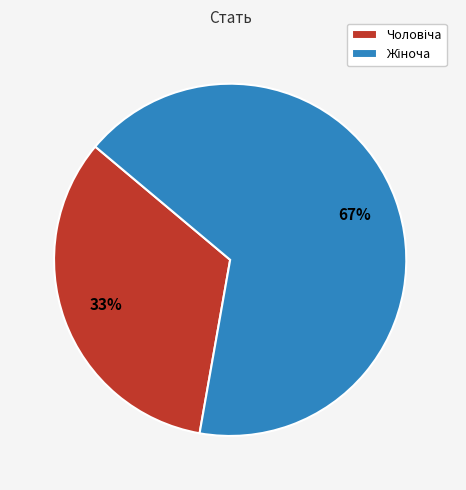

To the nearest percent, what is the average slice percentage?

50%